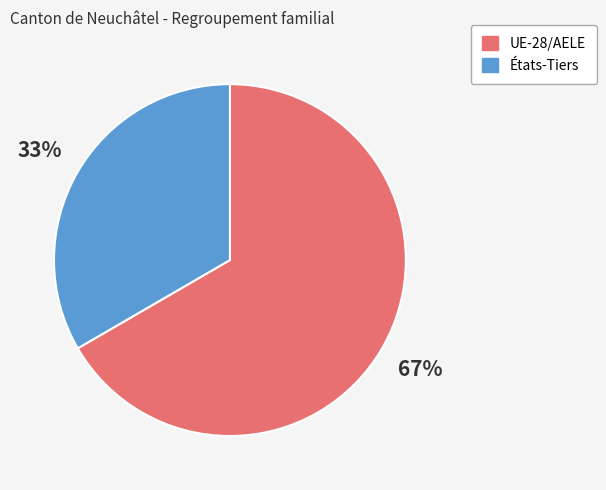

Count the number of slices in the pie.

2